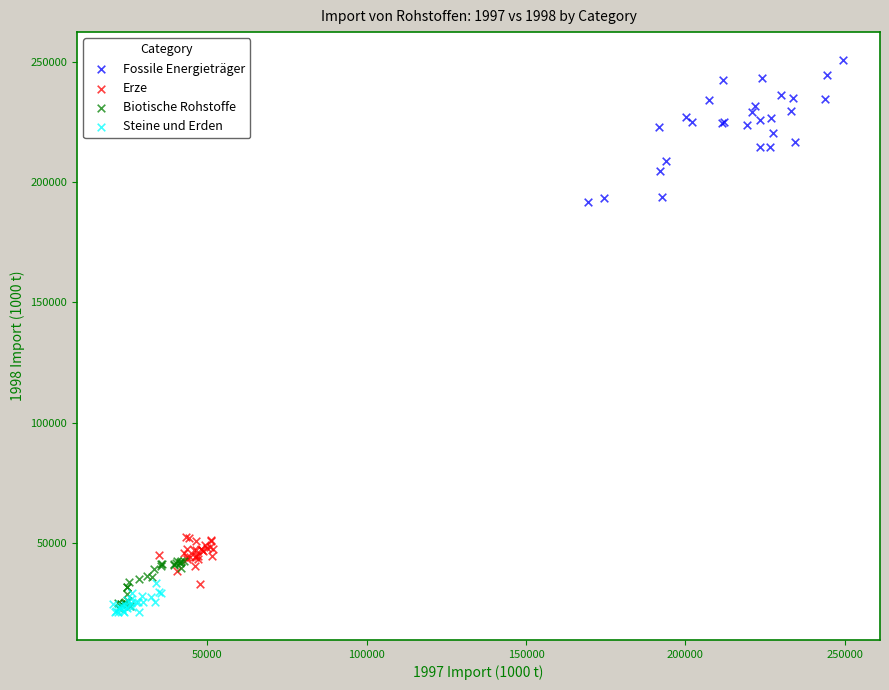

Which series contains the highest Y value?

Fossile Energieträger